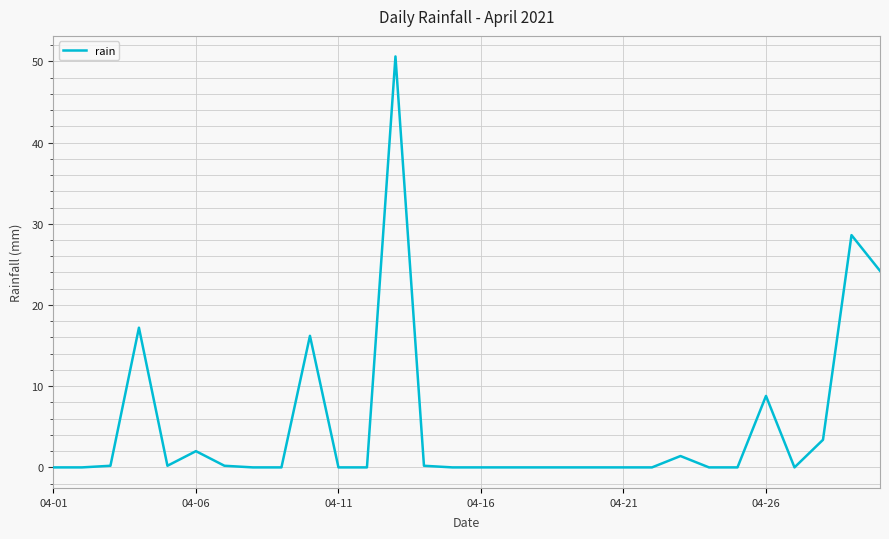

What is the greatest value displayed?

50.6